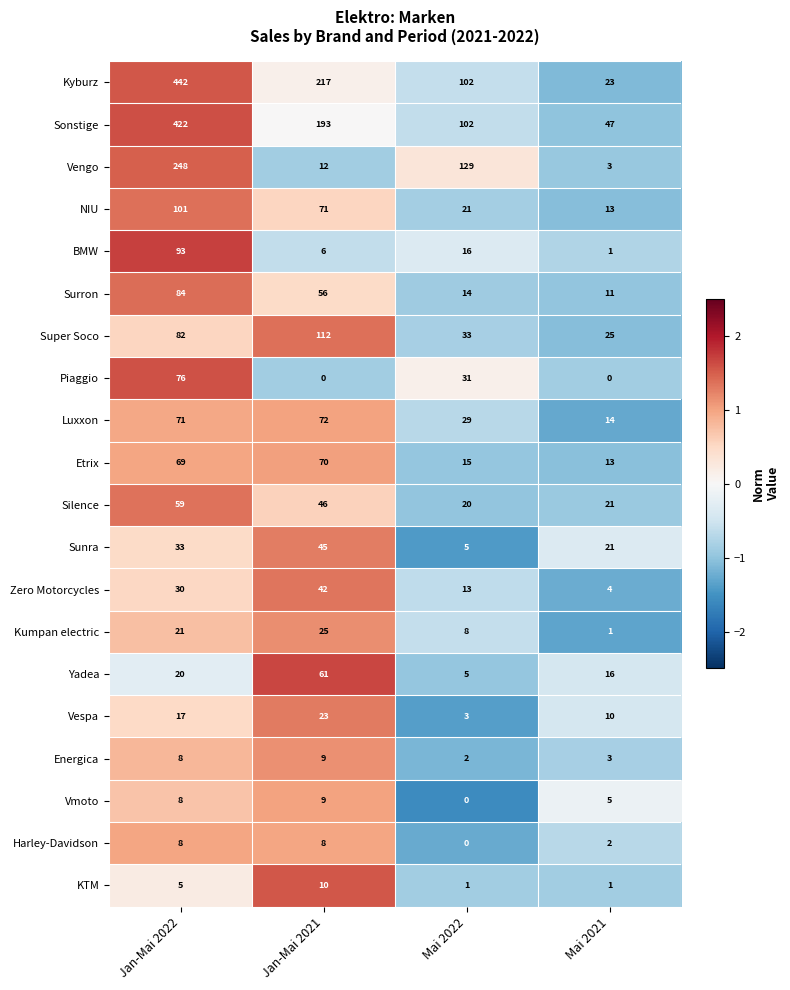

Count the number of categories in the chart.

4